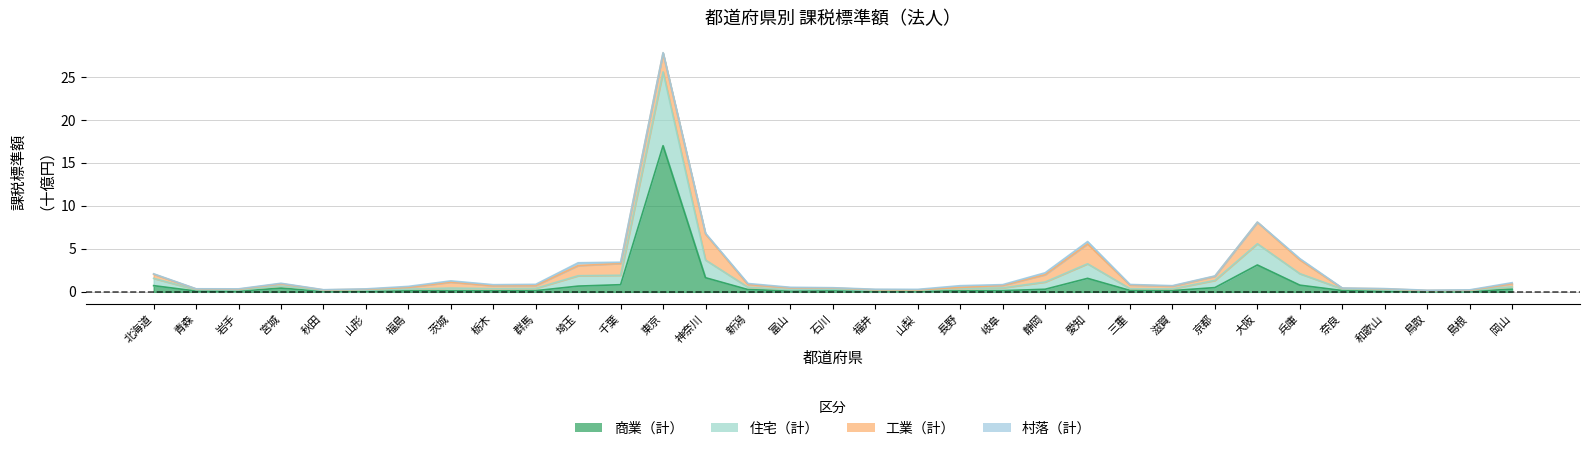

What is the value of the 住宅（計） point at the 31st from the left?

0.2